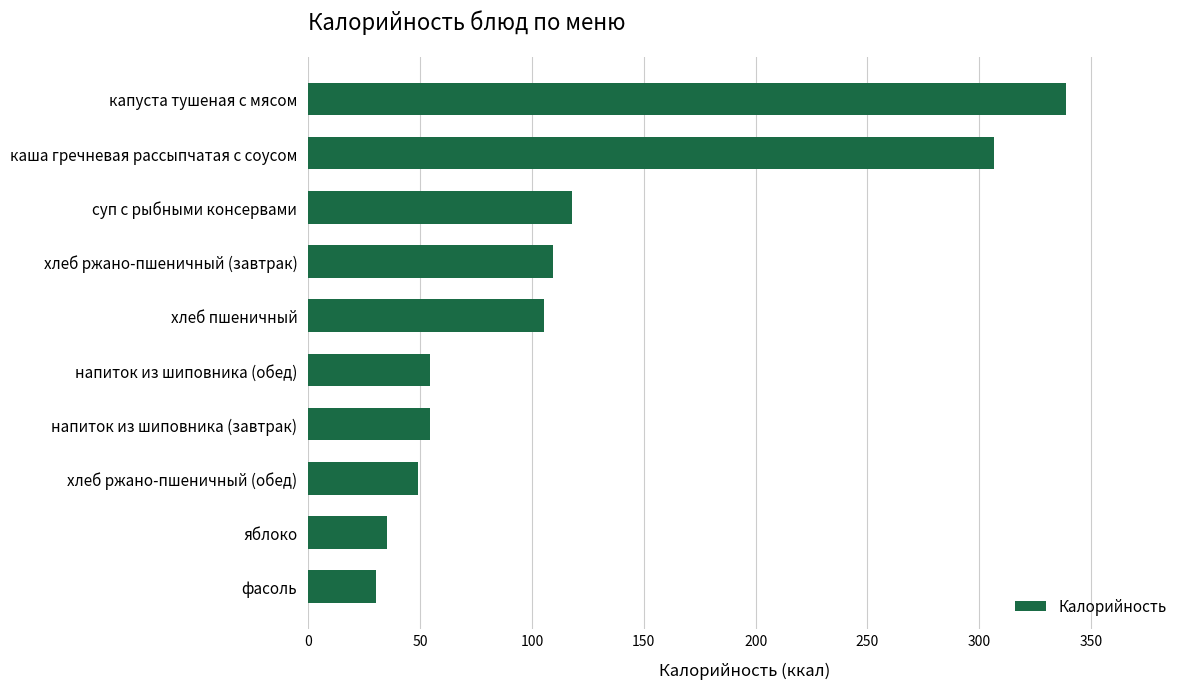

How many series are shown in this chart?

1